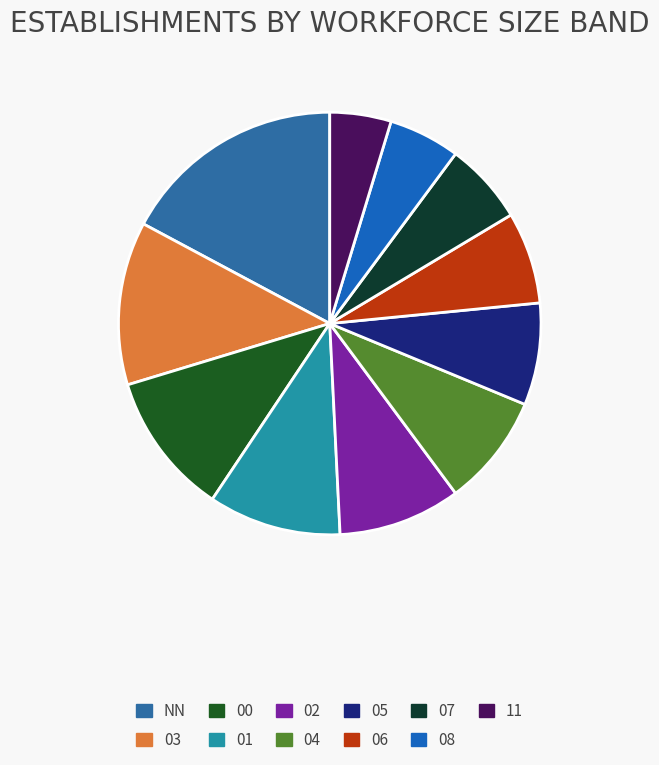

To the nearest percent, what is the difference between the 03 and NN slice percentages?

5%